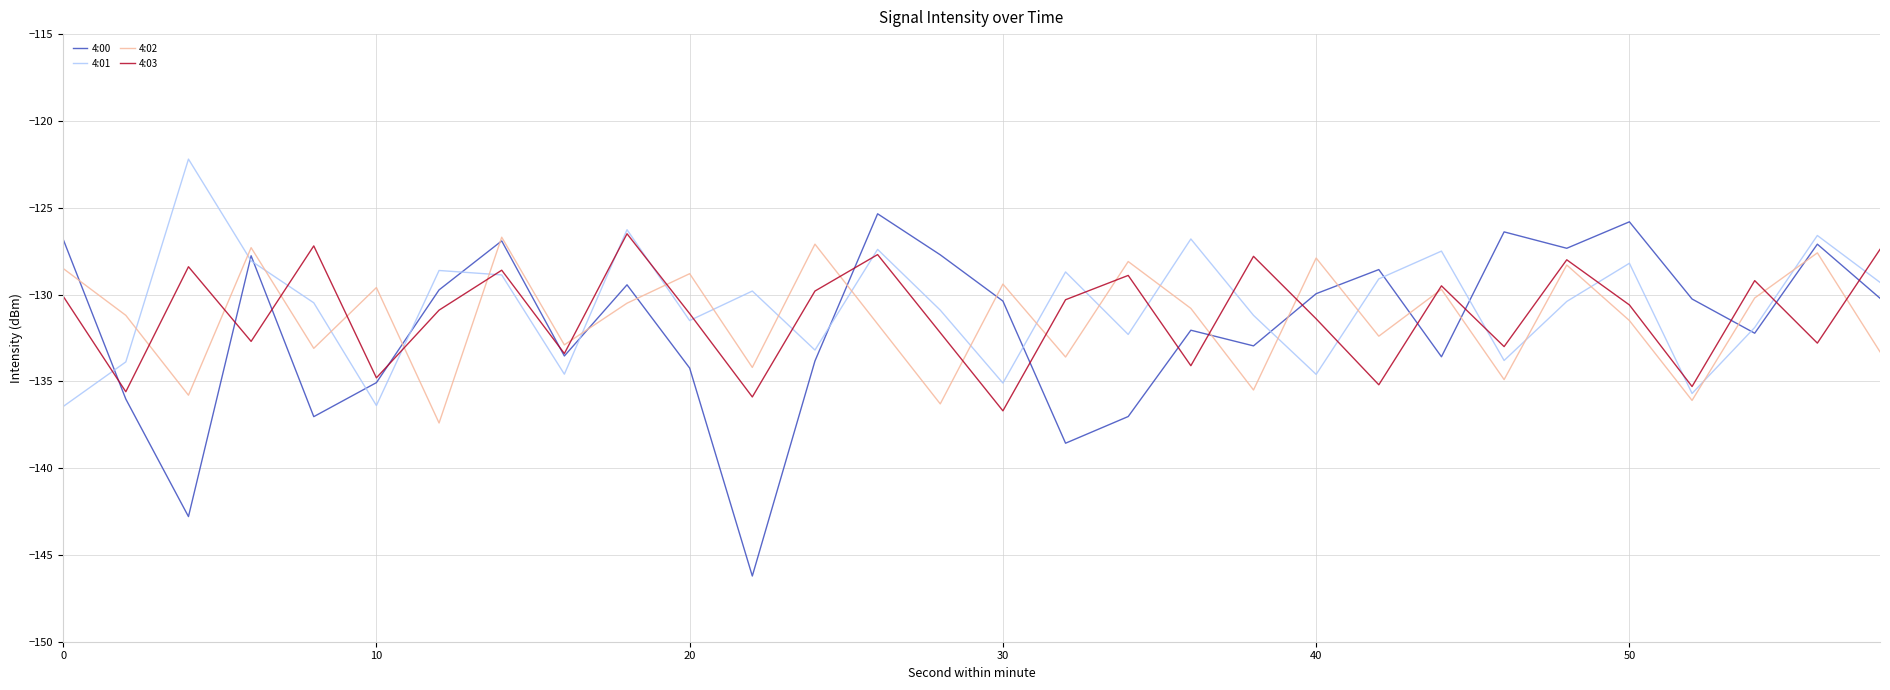

After their last crossing, which series has the higher values: 4:02 or 4:01?

4:01